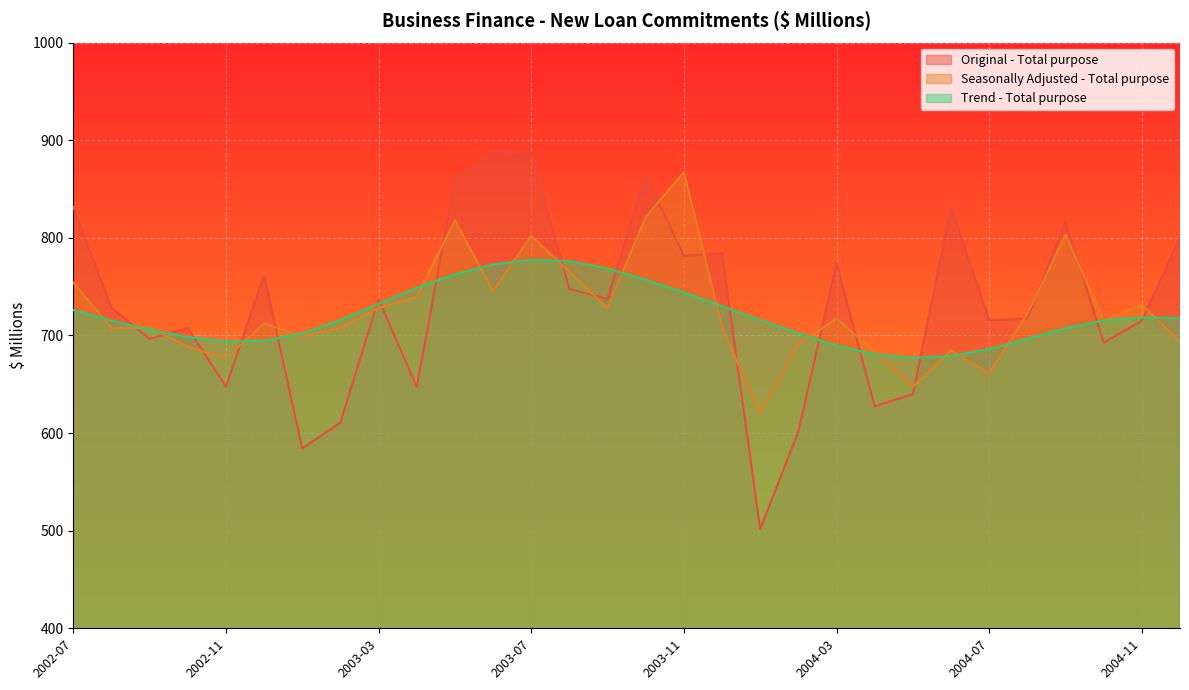

At which label does Trend - Total purpose reach its minimum?

2004-05